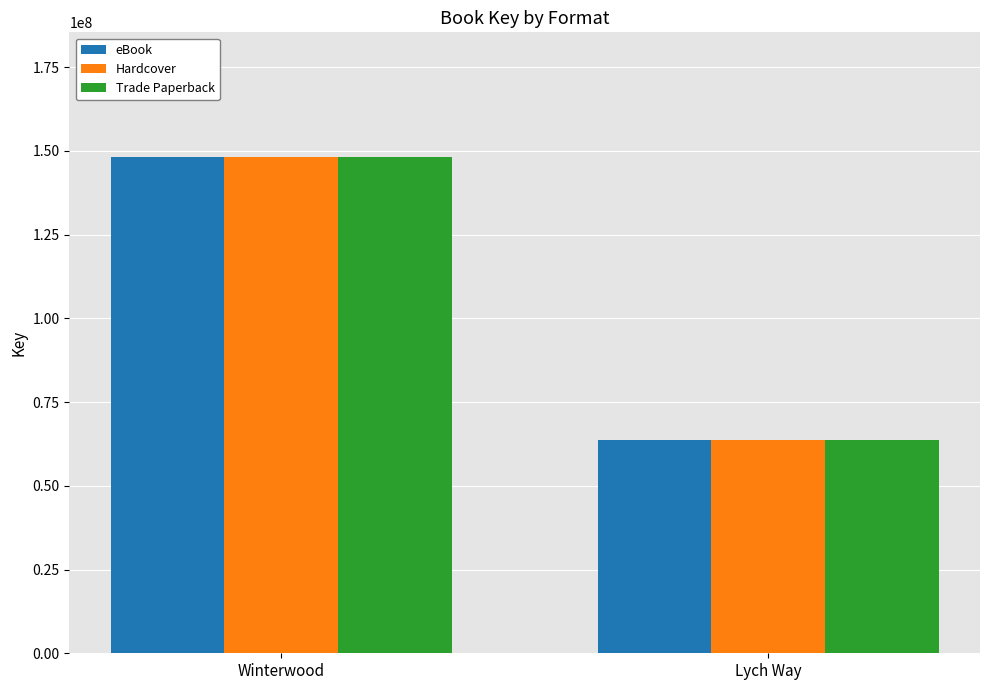

True or false: Hardcover has a value of 63706464 at Lych Way.

True